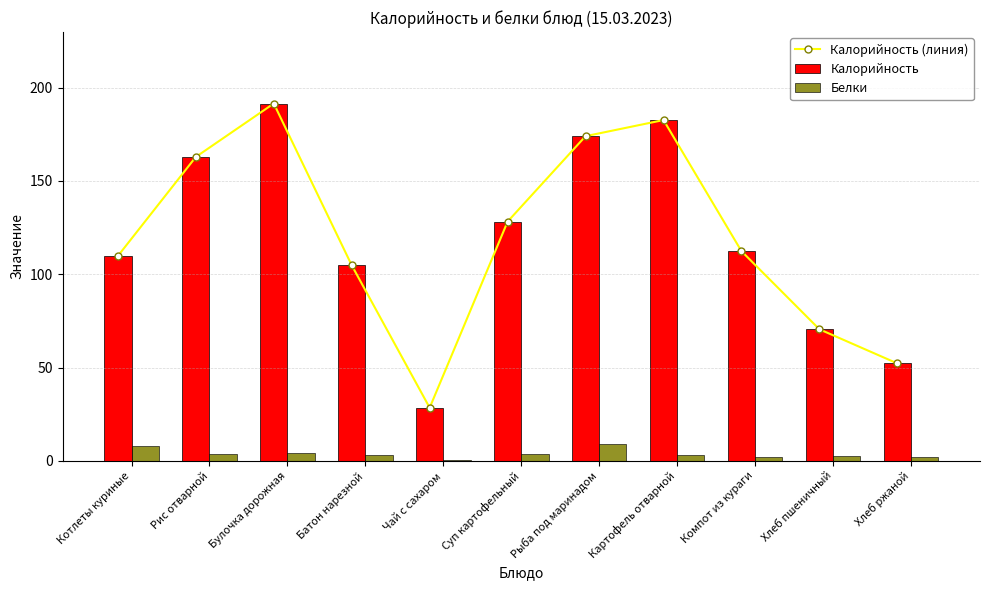

What is the approximate value of Калорийность at Рис отварной?

162.8